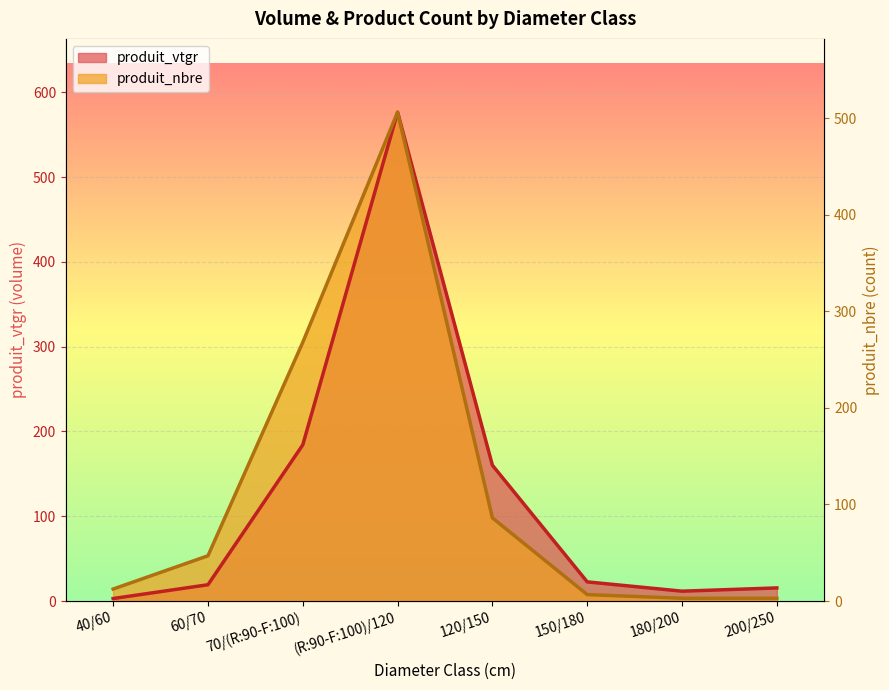

How many lines are shown in the chart?

2